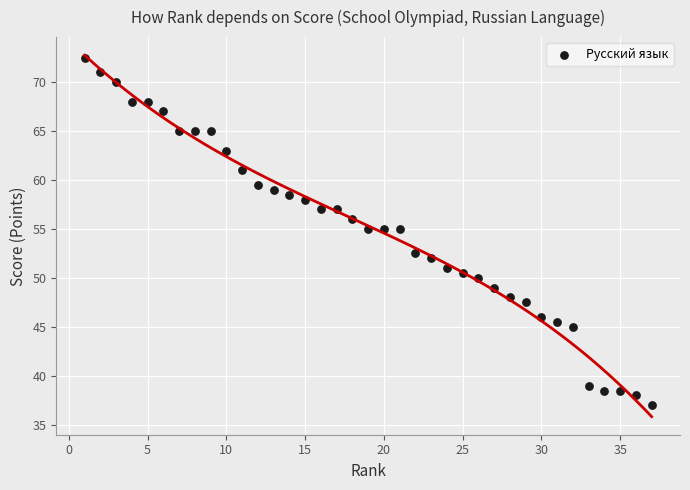

What is the range of X values (max minus min)?

36.0